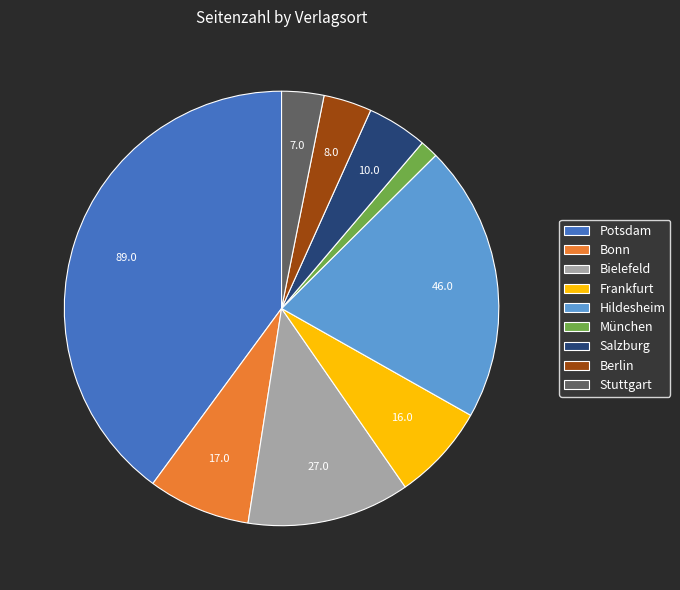

Do Frankfurt and Bielefeld together represent more than half of the pie?

No